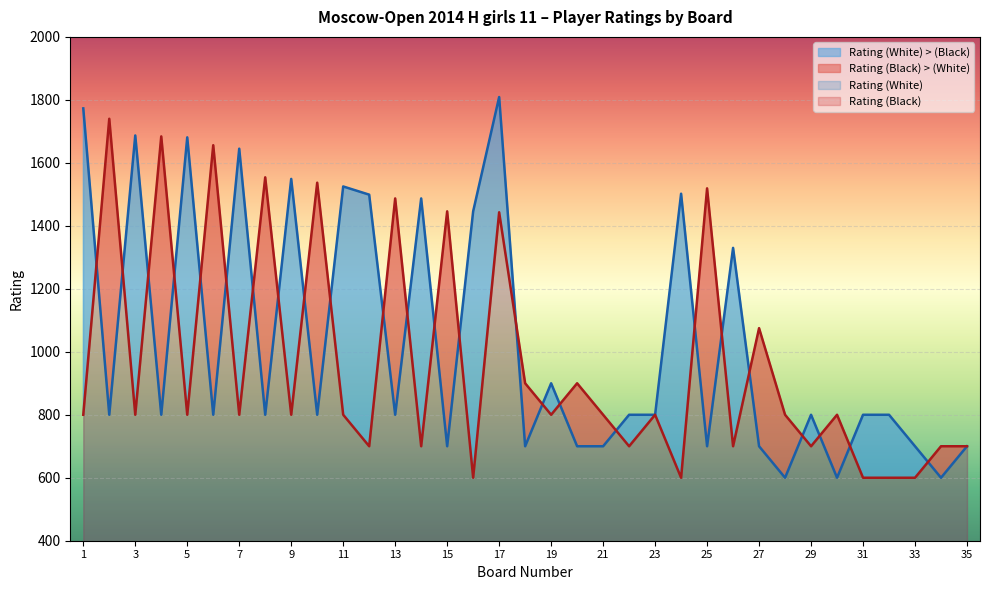

What is the total value across all series at 25?

2219